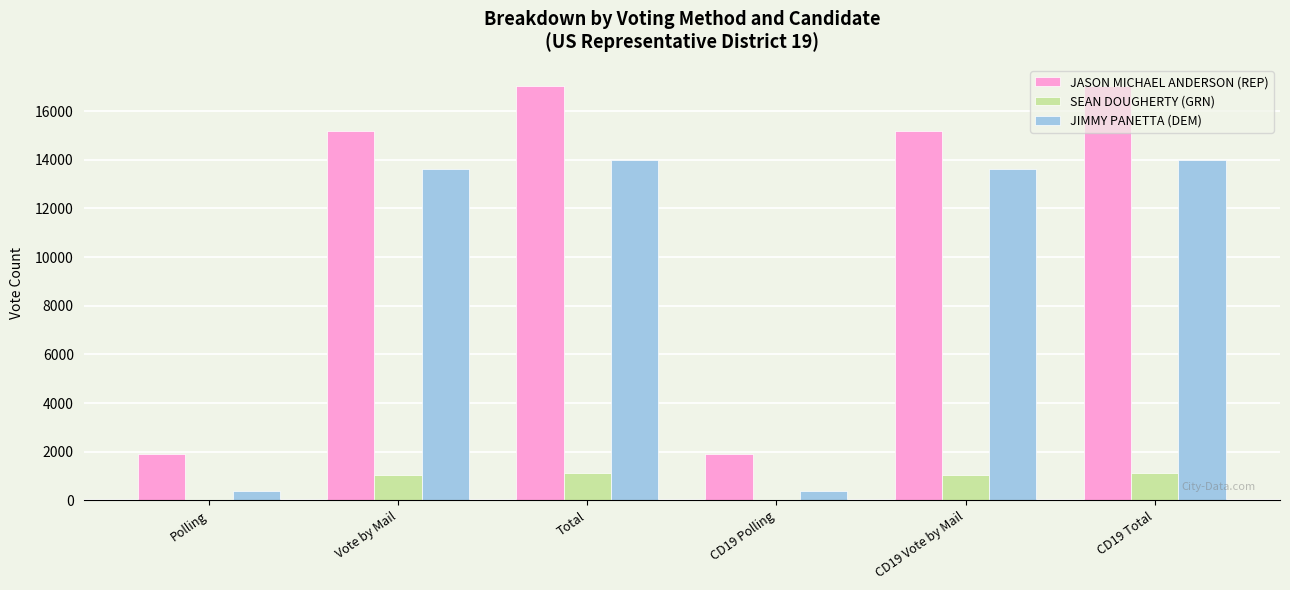

What position from the right is CD19 Polling?

3